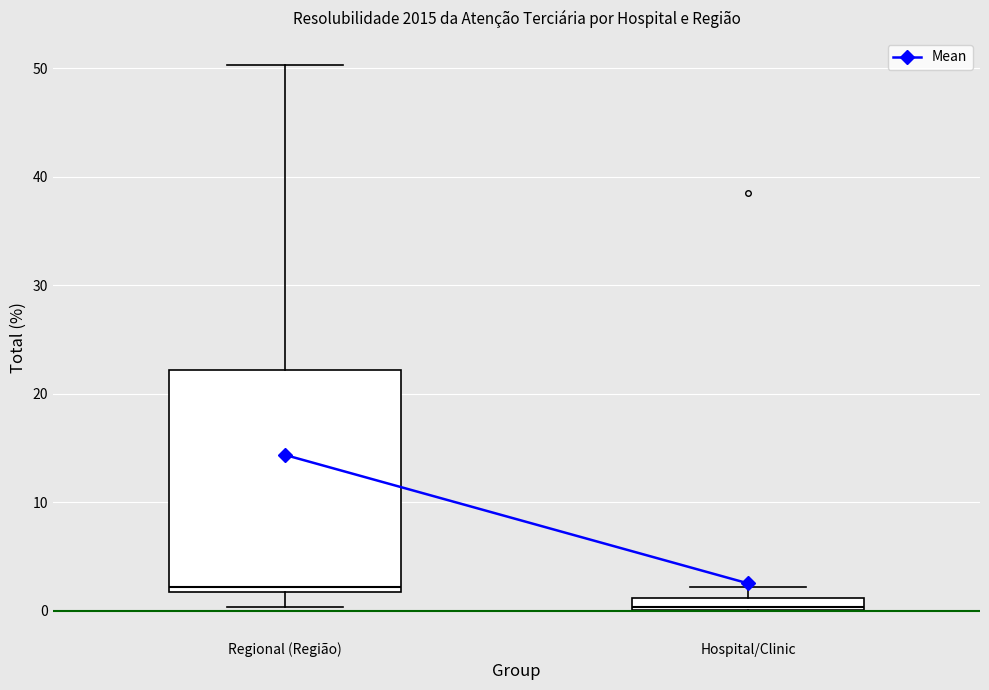

Which box is the tallest, from its lower edge to its upper edge?

Regional (Região)